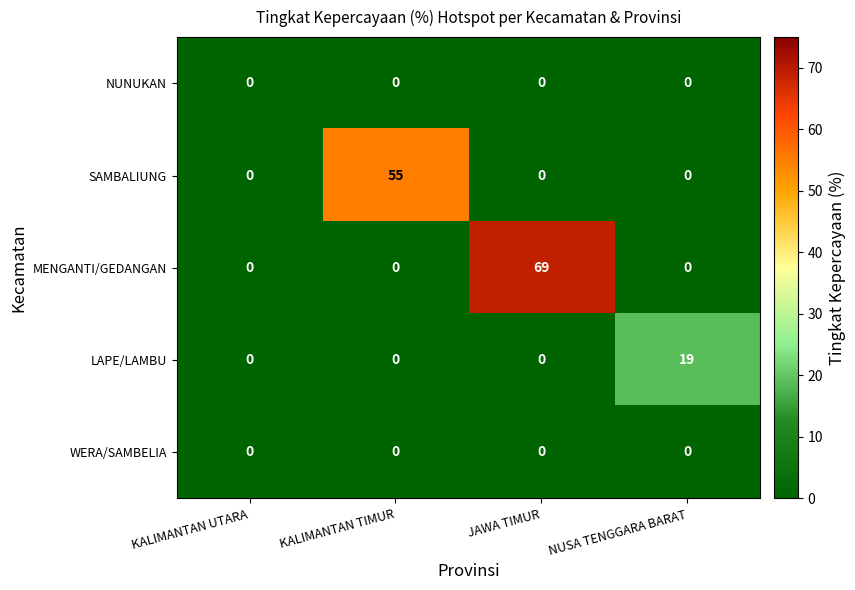

Is the value of WERA/SAMBELIA at KALIMANTAN TIMUR greater than the value of LAPE/LAMBU at NUSA TENGGARA BARAT?

No